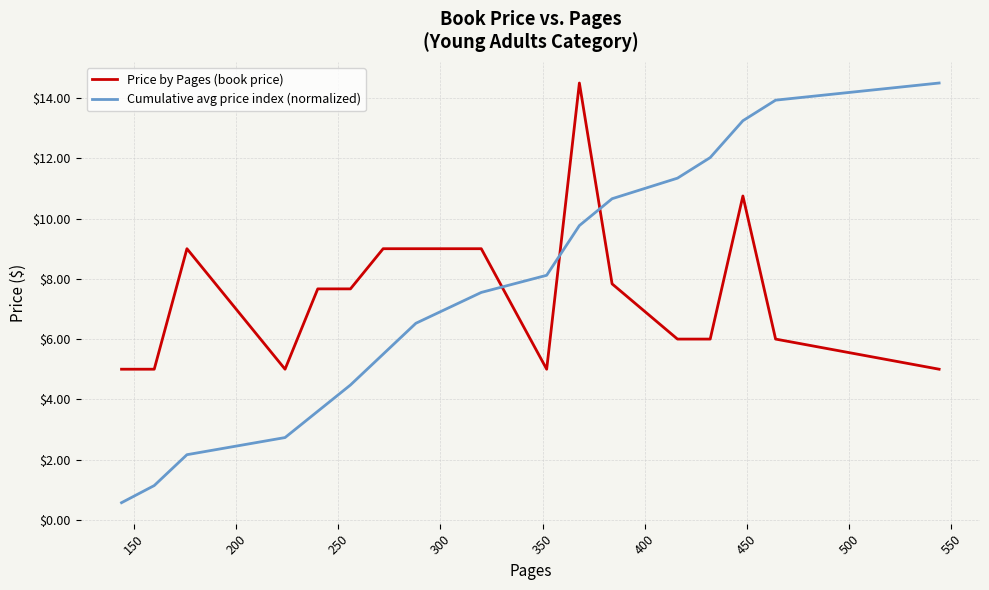

Which series has the widest spread of values?

Cumulative avg price index (normalized)